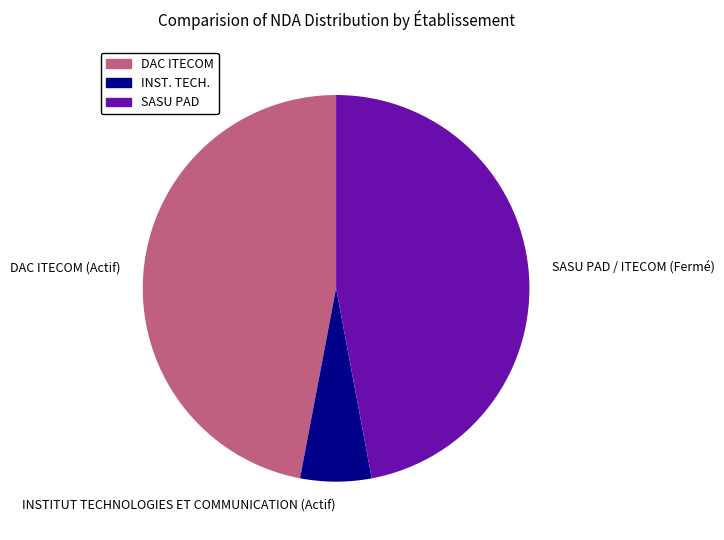

Which category has the smallest portion of the pie?

INSTITUT TECHNOLOGIES ET COMMUNICATION (Actif)